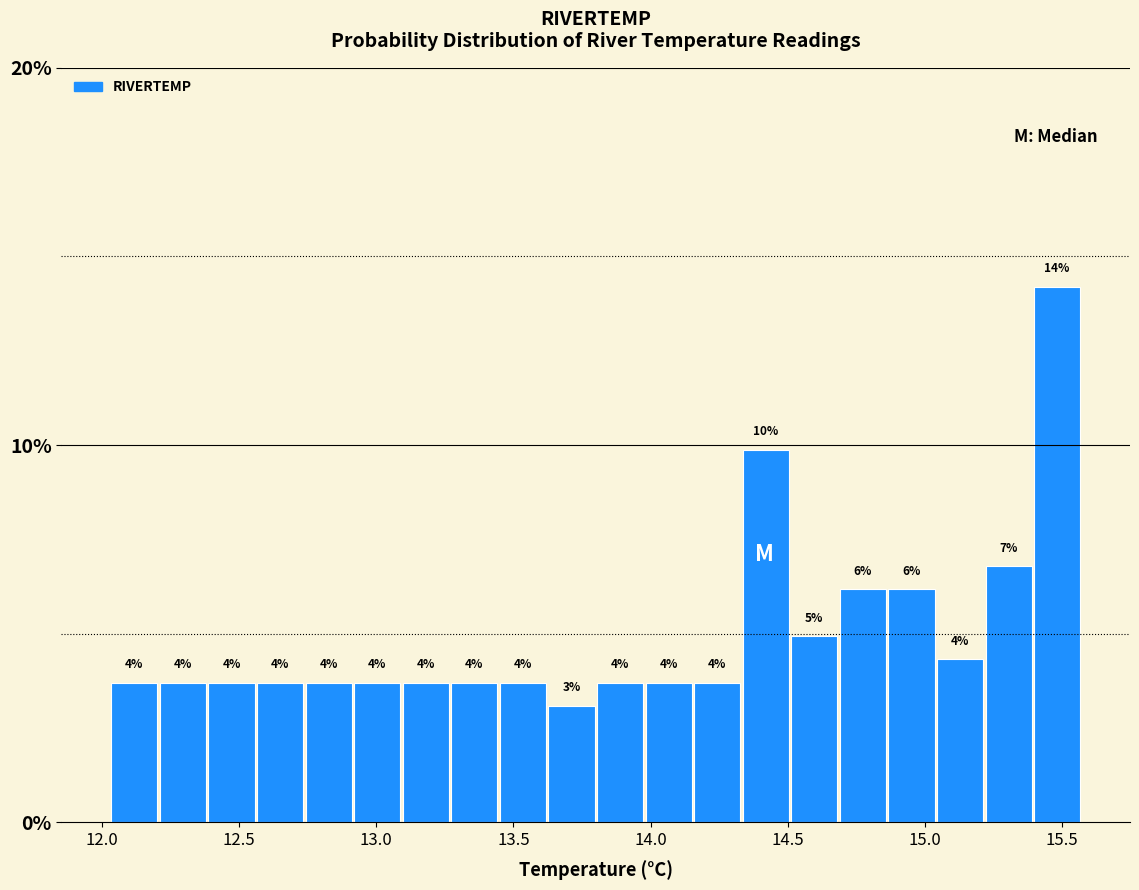

Read against the x-axis, roughly where is the centre of the tallest bar?

15.50